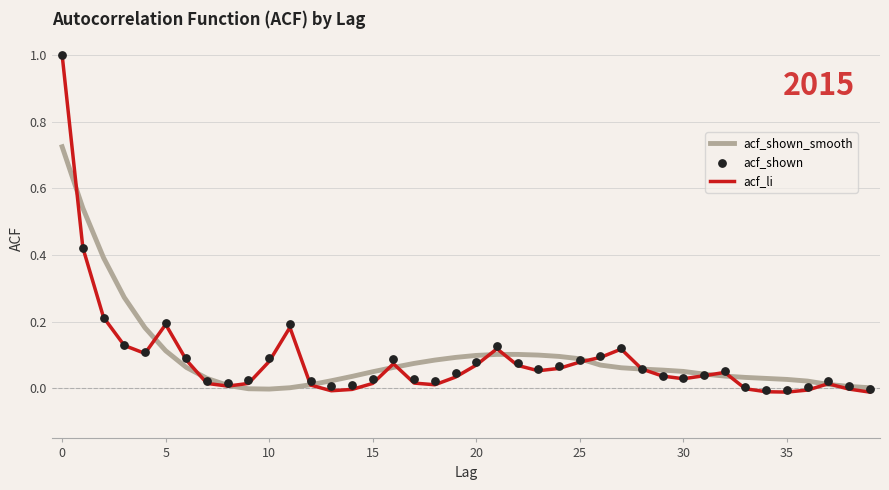

Which series has the widest spread of Y values?

acf_li